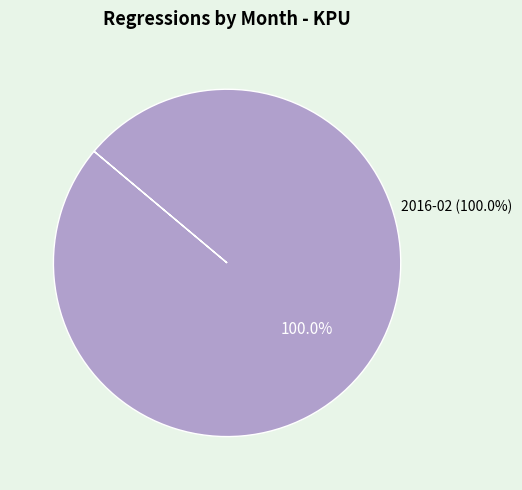

Is there any slice that represents more than half of the pie?

Yes